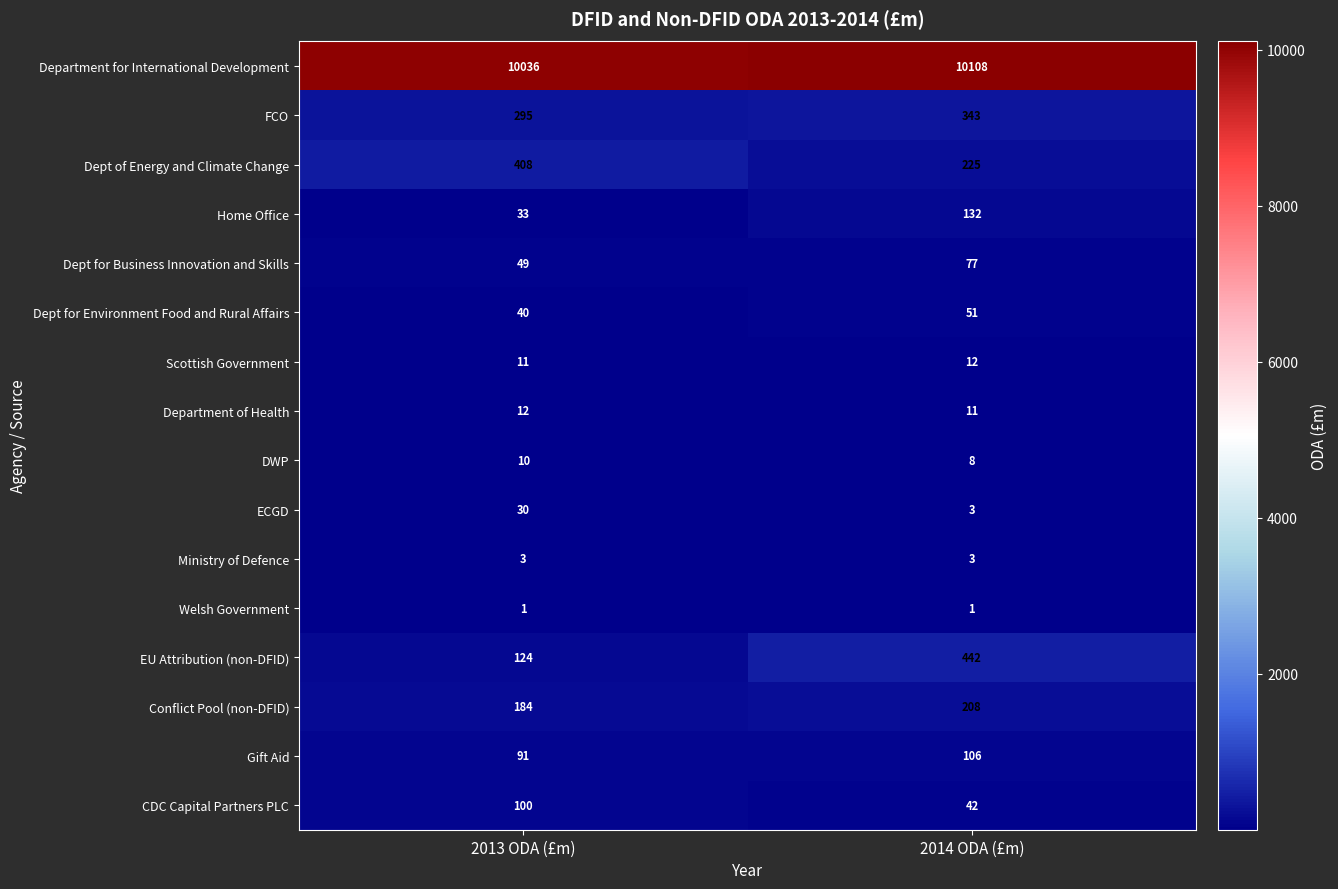

What is the sum of all Scottish Government values?

23